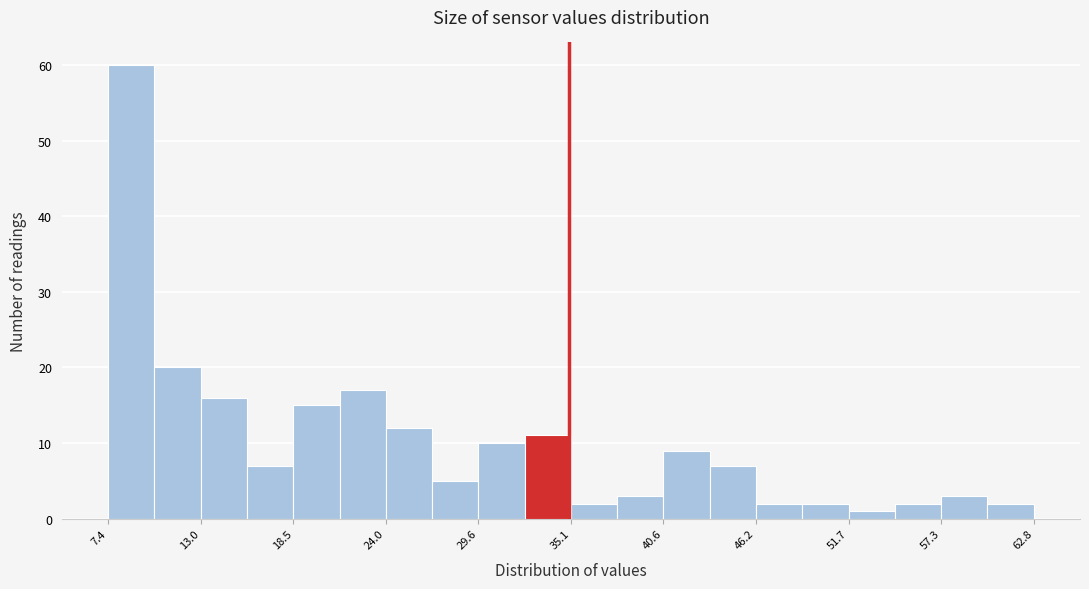

Around what value on the x-axis is the tallest bar? Give the approximate position of its centre, as read against the axis.

9